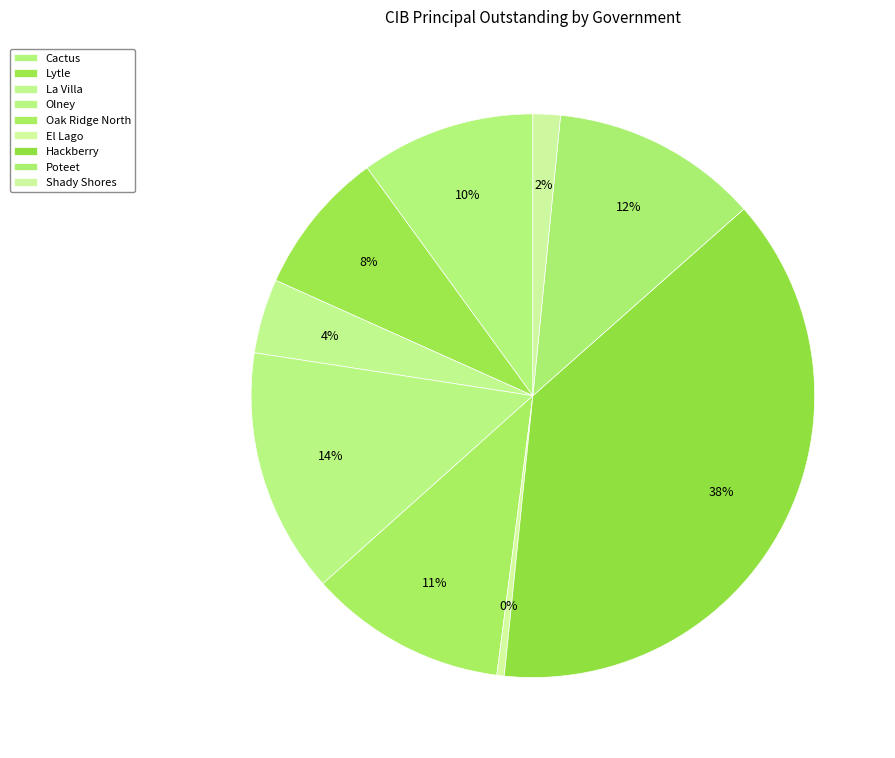

What percentage is the Shady Shores slice, to the nearest percent?

2%